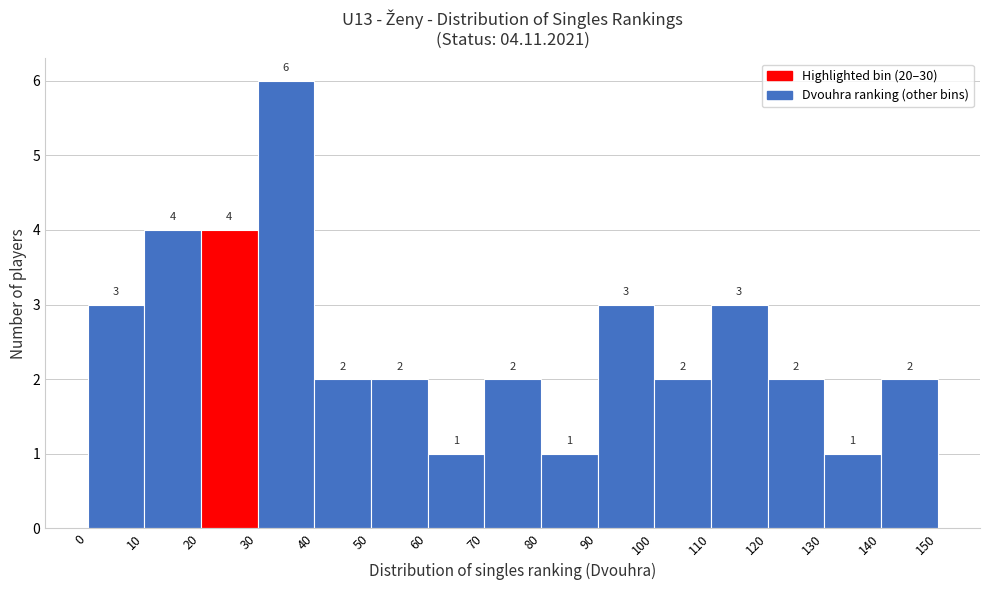

Over which range of the x-axis is the bar tallest?

30 to 40